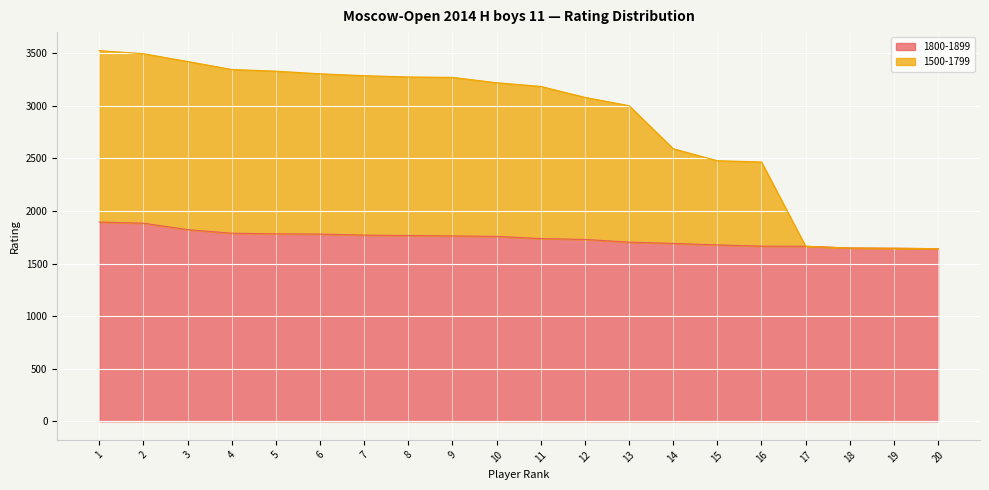

List the series in order of their peak value, highest first.

1500-1799, 1800-1899